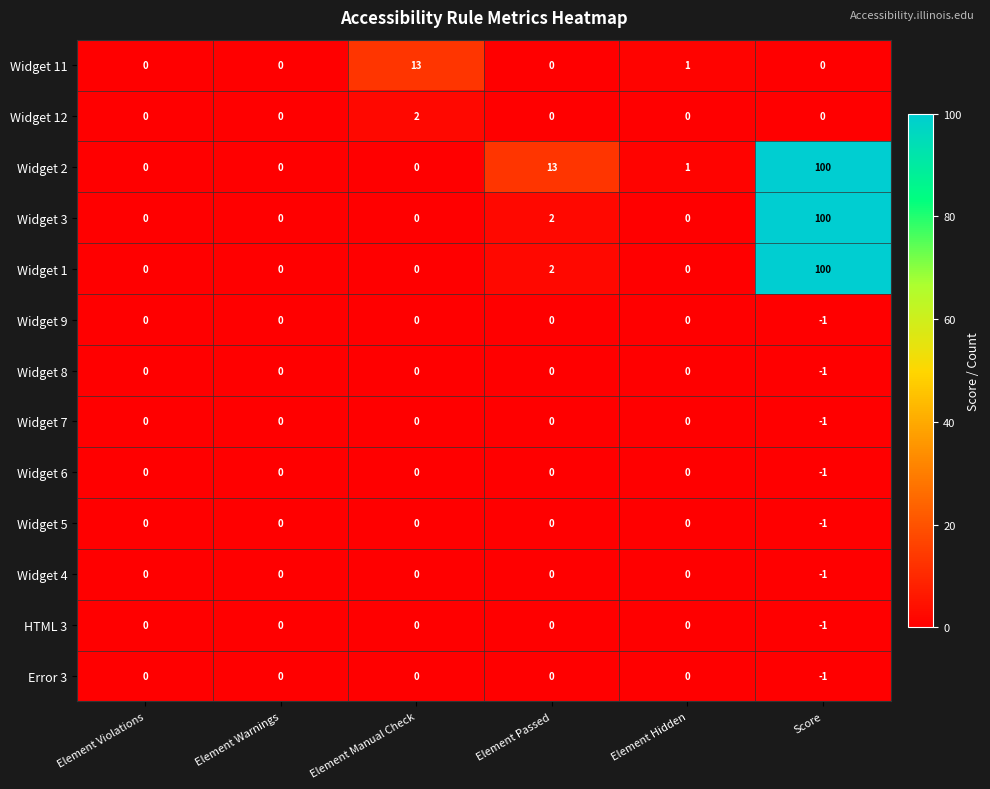

True or false: Widget 2 has a value of 100 at Score.

True